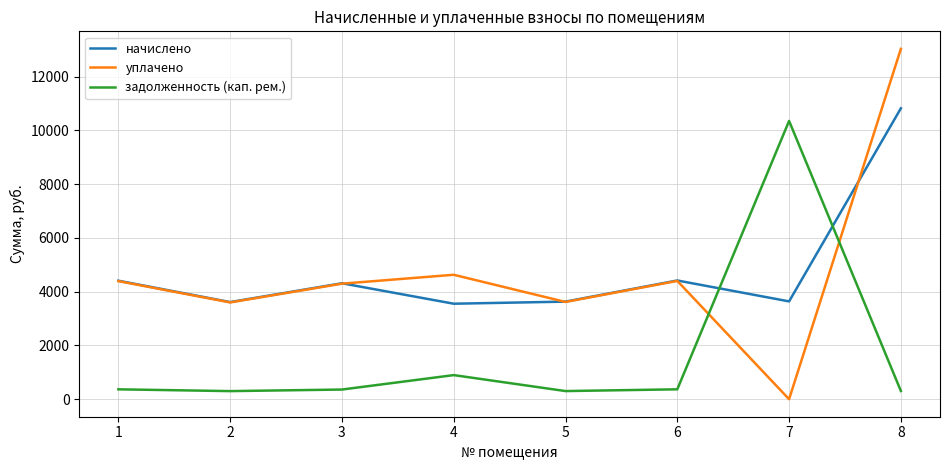

Does the chart have visible grid lines?

Yes